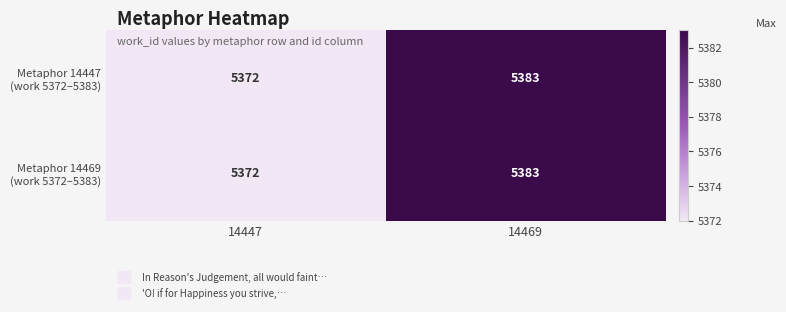

What is the greatest value displayed?

5383